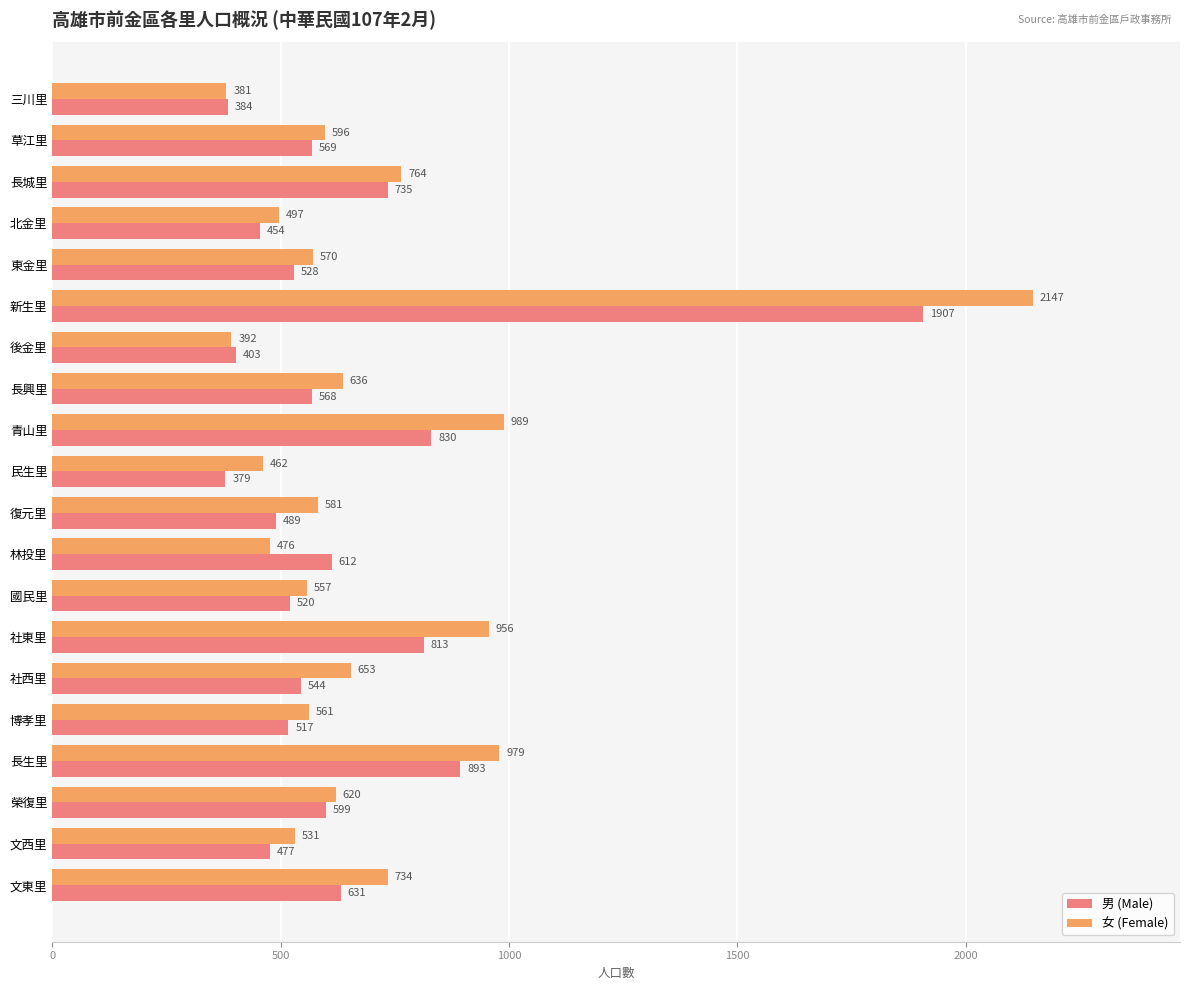

What value does the 女 (Female) series have at 青山里, to the nearest 100?

1000